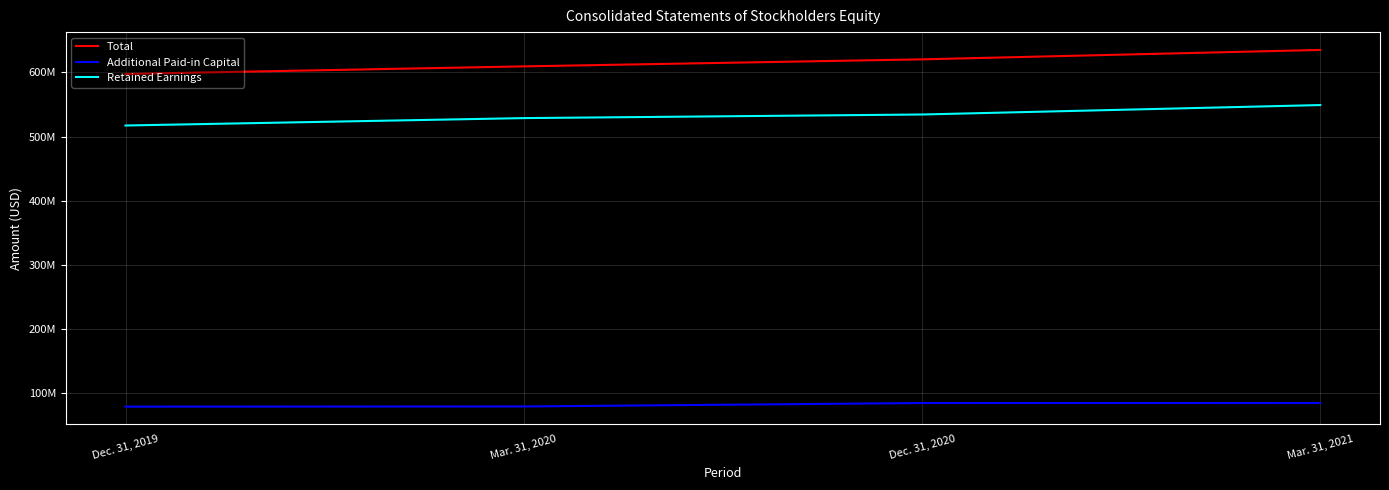

True or false: Retained Earnings and Additional Paid-in Capital cross at least once.

False